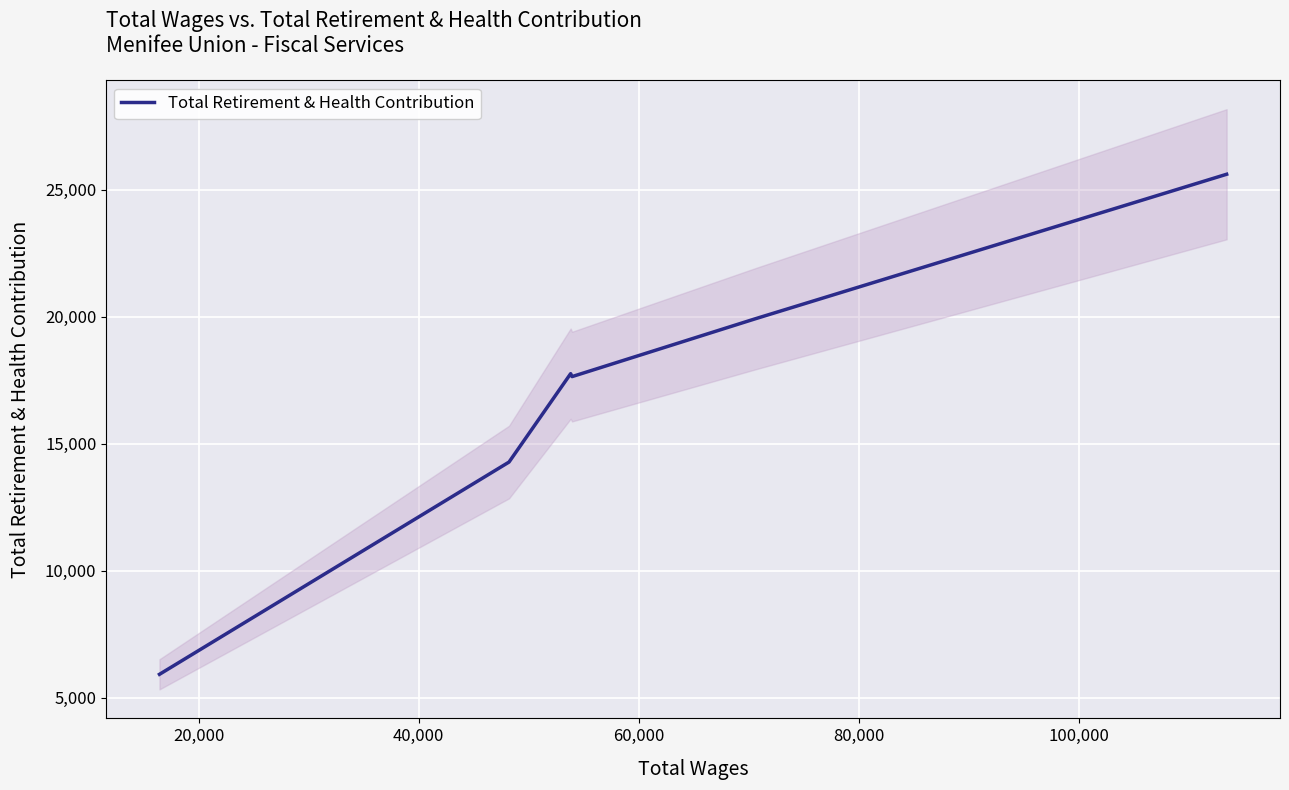

What position from the left is 60,000?

4